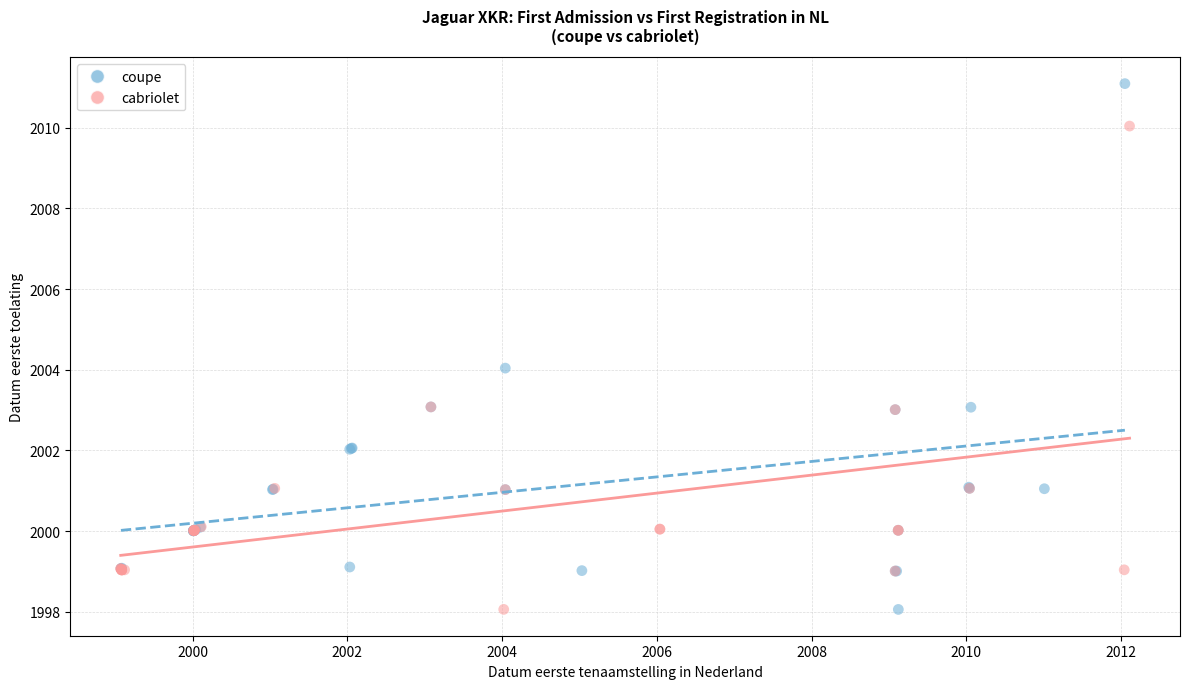

Which series reaches the maximum Y coordinate?

coupe